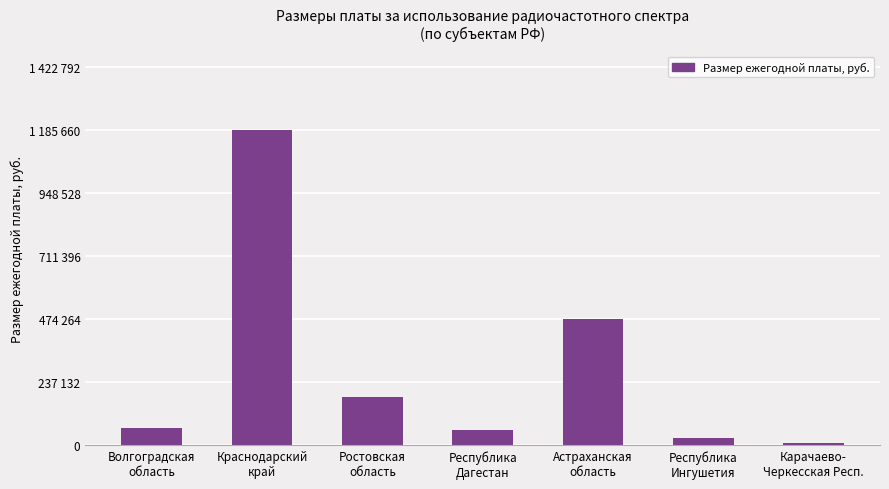

Reading left to right, what are all the values shown in this chart?

Волгоградская
область=64547.8	Краснодарский
край=1185660.0	Ростовская
область=183092.0	Республика
Дагестан=58800.0	Астраханская
область=475587.0	Республика
Ингушетия=28350.0	Карачаево-
Черкесская Респ.=7560.0